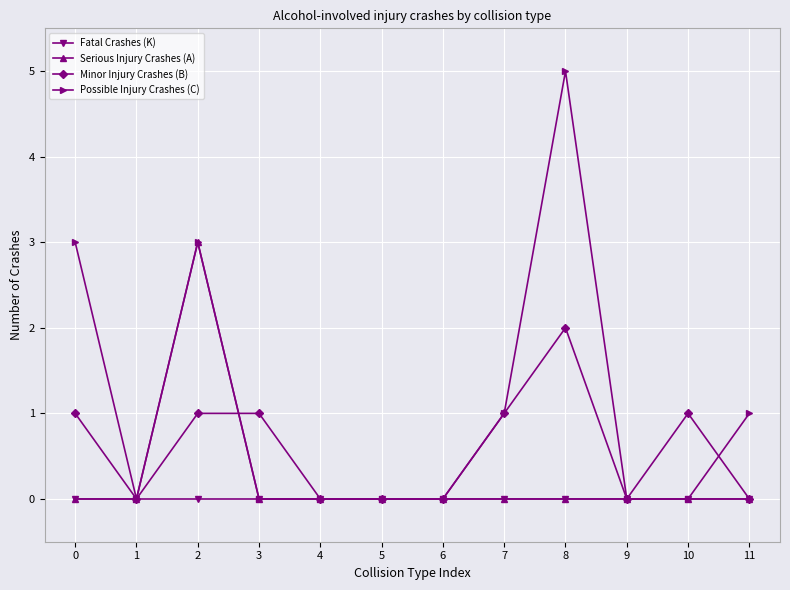

How many series are shown in this chart?

4